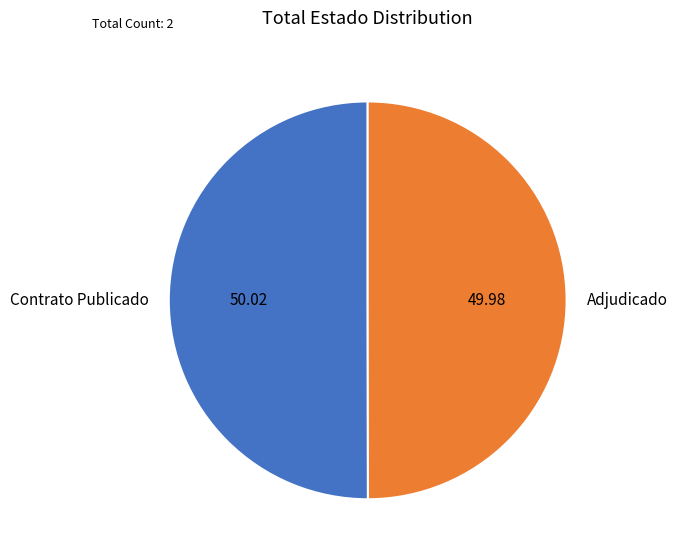

What is the ratio of the value at Adjudicado to the value at Contrato Publicado?

1.0